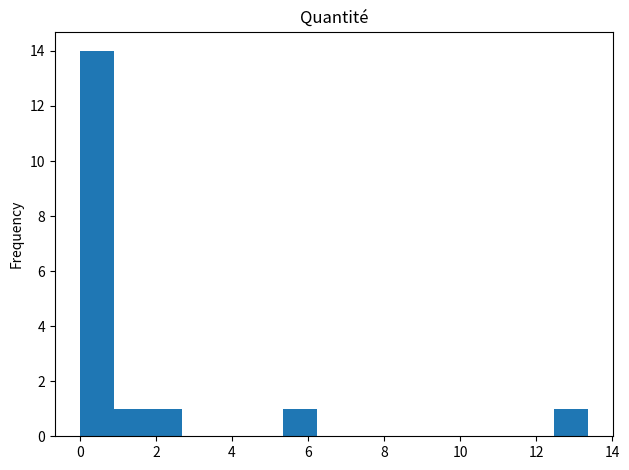

Over which range of the x-axis is the bar tallest?

0.0 to 1.0